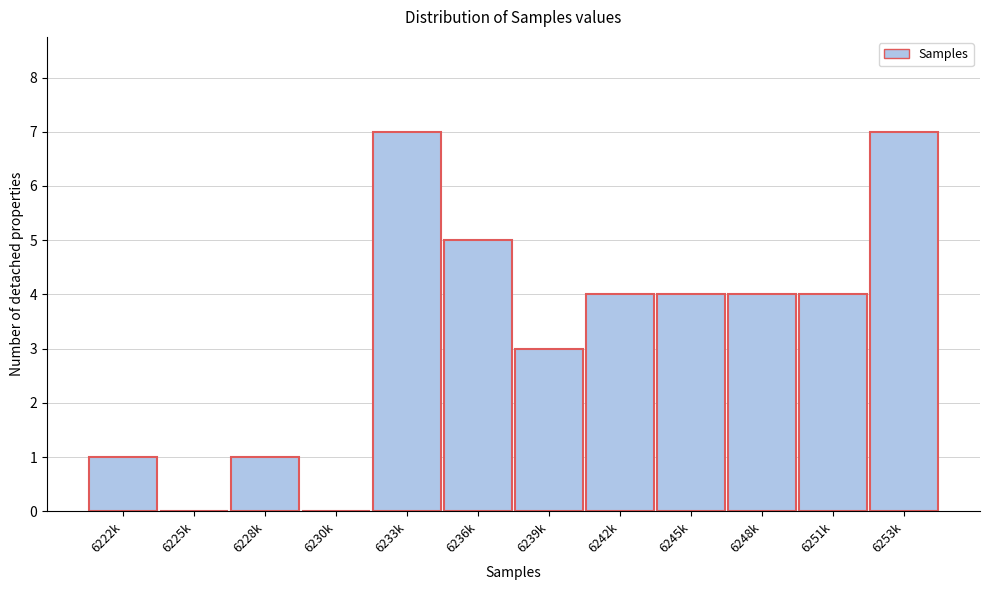

Reading left to right, what are all the values shown in this chart?

6222k=1	6225k=0	6228k=1	6230k=0	6233k=7	6236k=5	6239k=3	6242k=4	6245k=4	6248k=4	6251k=4	6253k=7